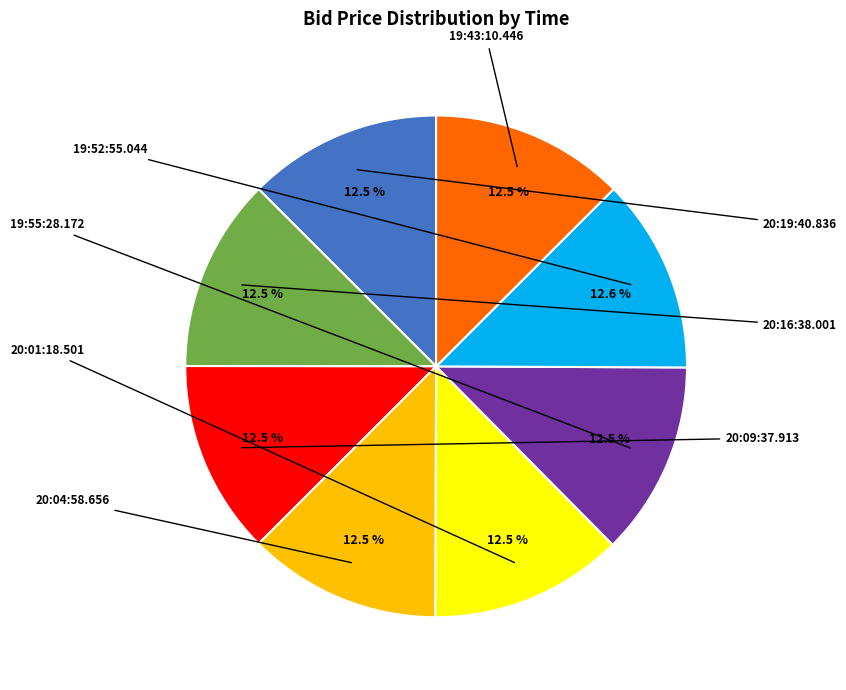

Is there any slice that represents more than half of the pie?

No